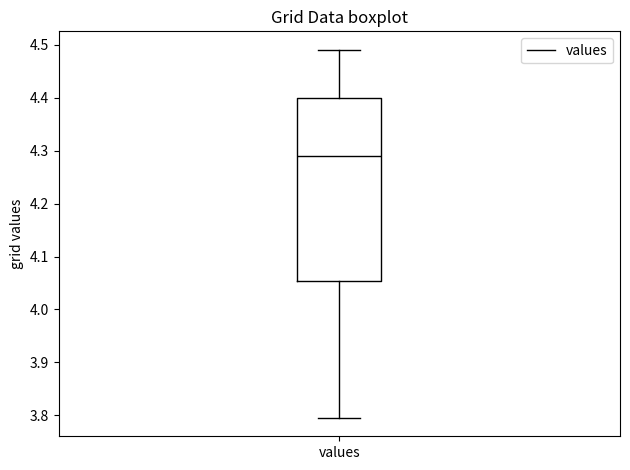

Read this box plot against the y-axis: the position of the median line, the range covered by the box, and the ends of both whiskers. The values are not printed on the chart, so give them approximately, as read against the axis.

median 4.29, box 4.05 to 4.40, whiskers 3.80 to 4.49